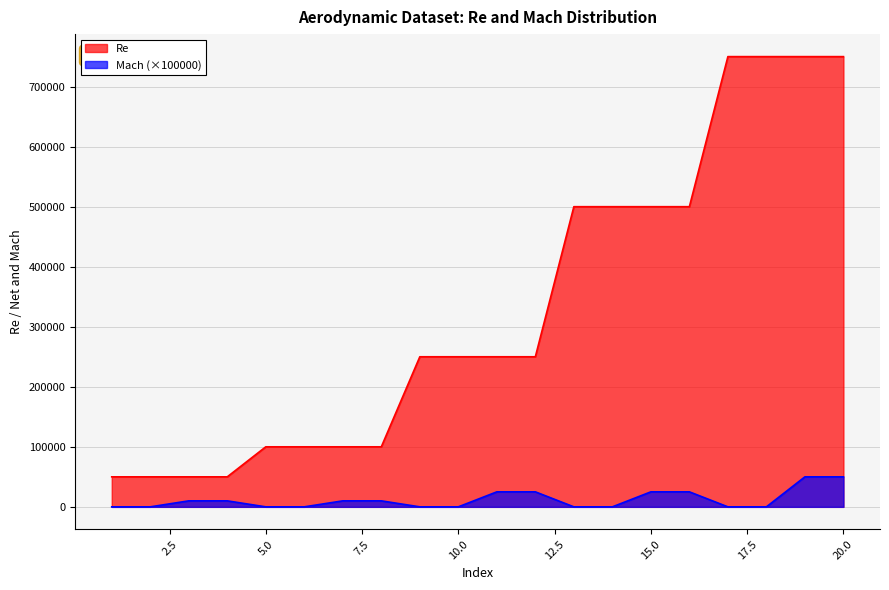

True or false: Re has more than 1 interior local peaks.

False